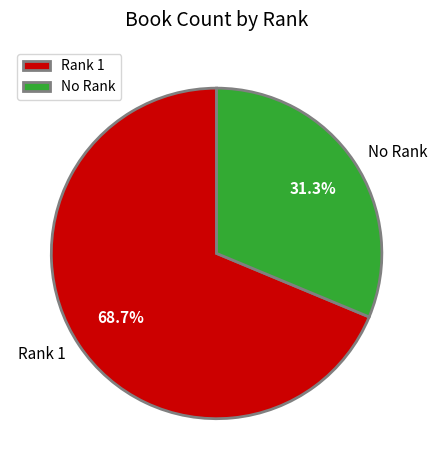

Does Rank 1 represent more than half of the total?

Yes